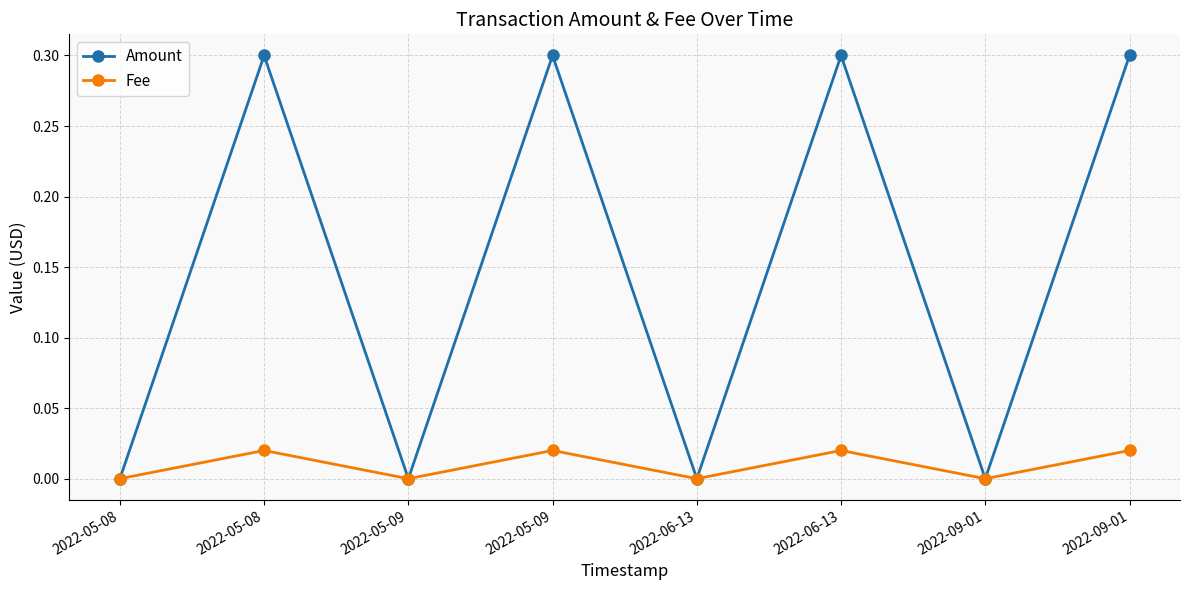

Which has a higher value, 2022-05-09 or 2022-06-13?

2022-05-09